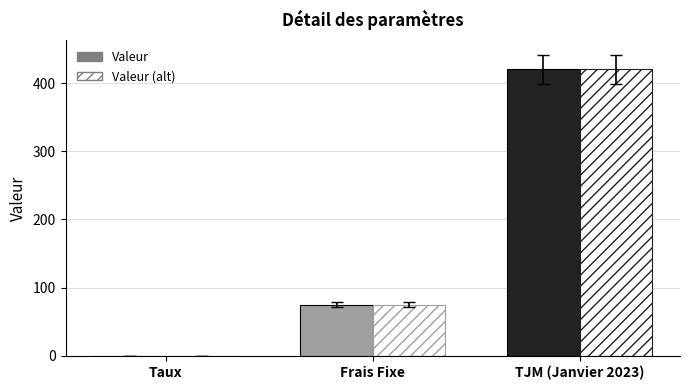

Which category has the highest value in the Valeur series?

TJM (Janvier 2023)